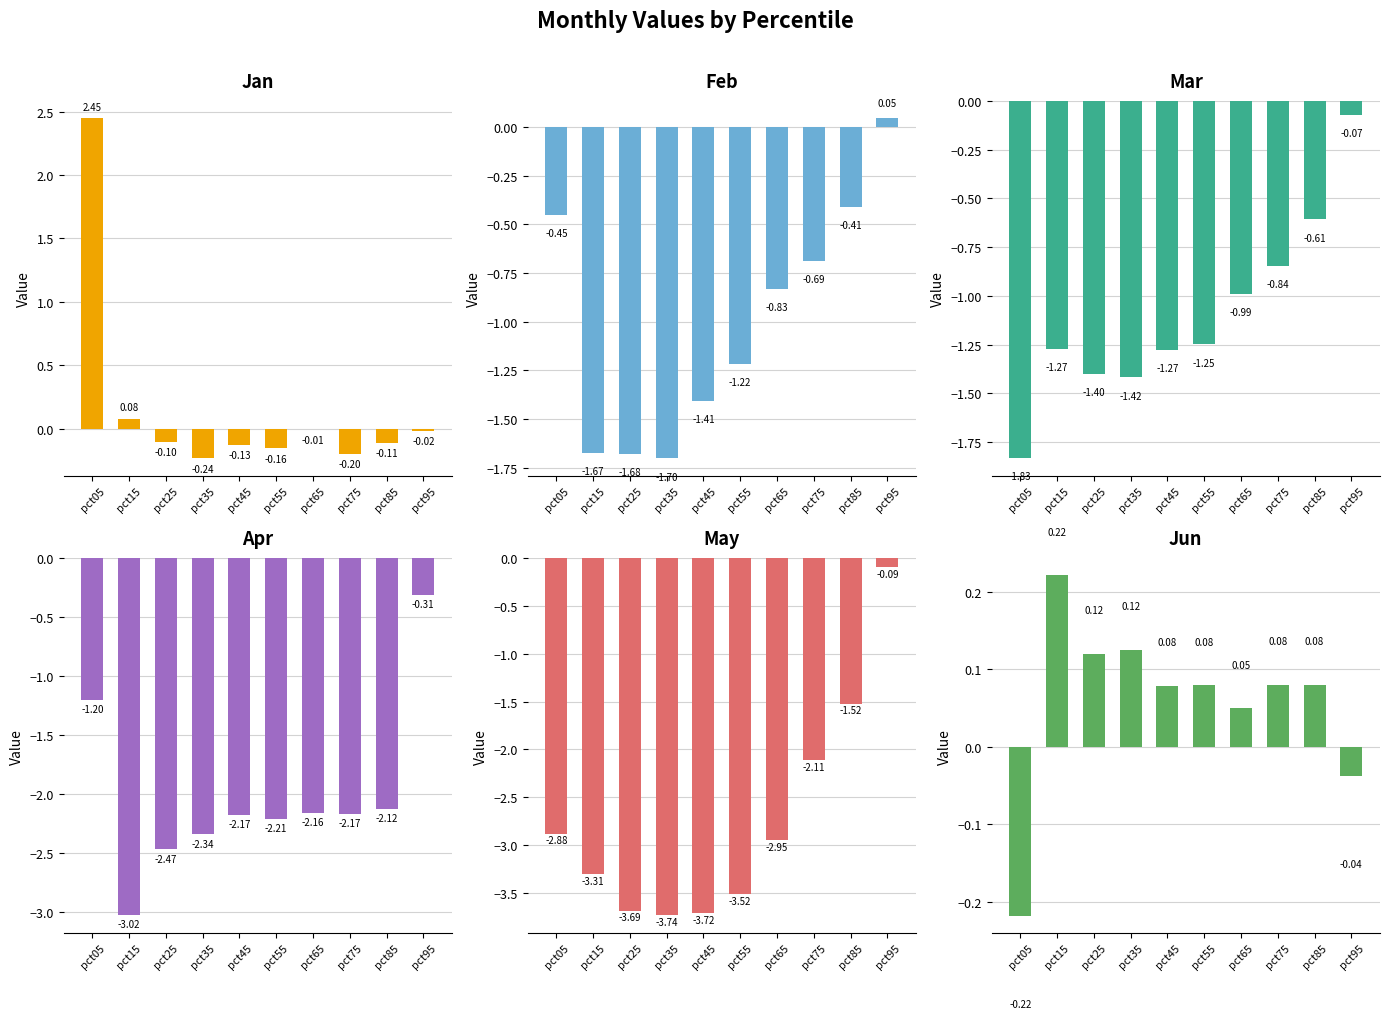

Rank the series by their maximum value, from lowest to highest.

Apr, May, Mar, Feb, Jun, Jan